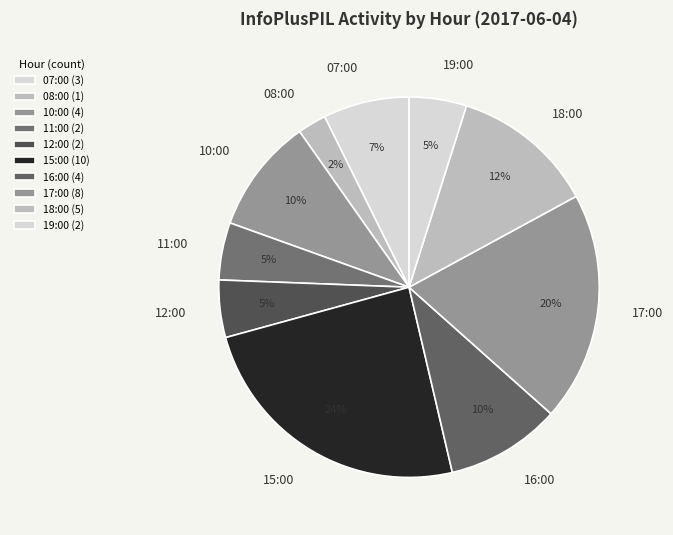

Does any single category account for the majority?

No